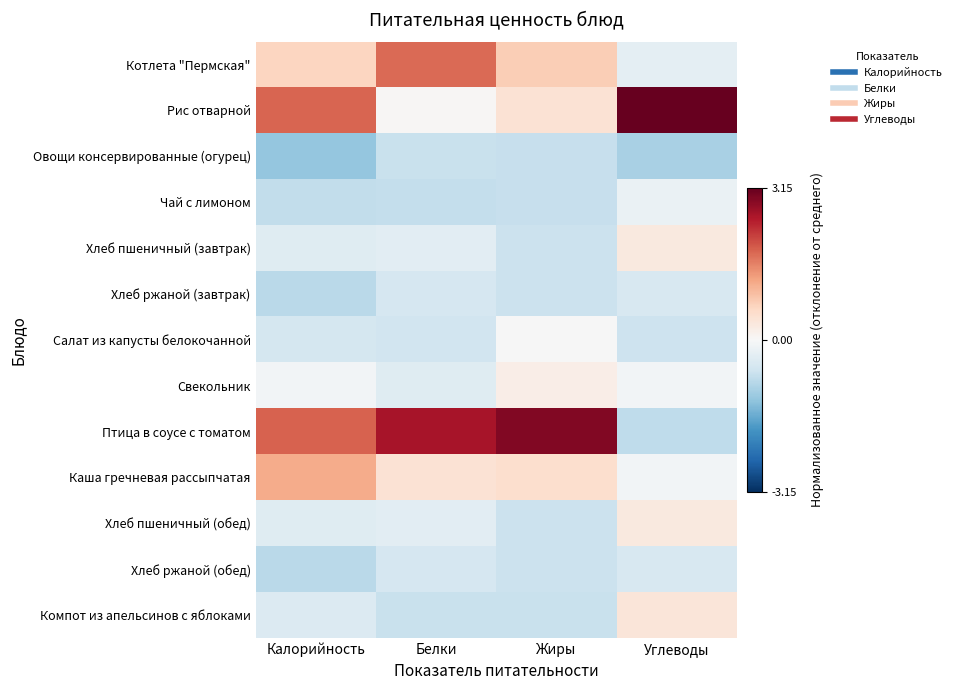

Which series has the largest total across all categories?

Птица в соусе с томатом